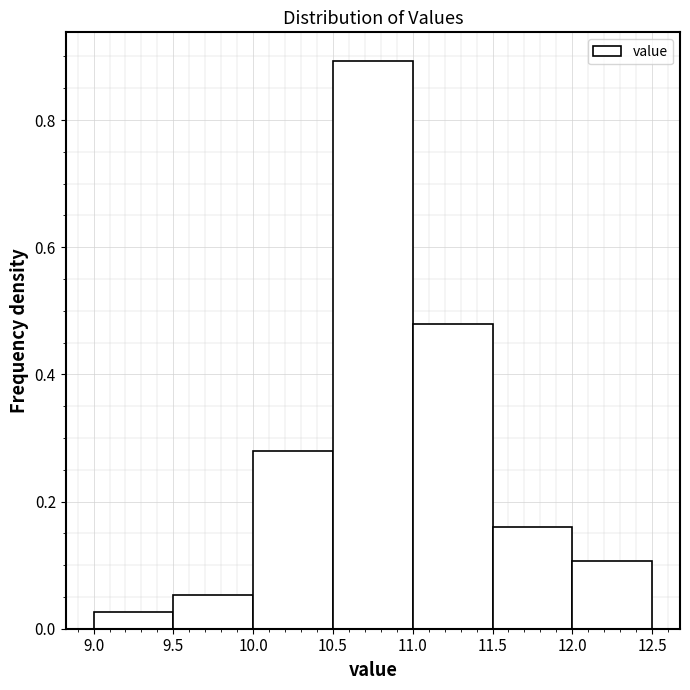

Reading left to right, transcribe this chart: for each bar, give the range it covers on the x-axis and its height. The values are not printed on the chart, so give them approximately, as read against the axis.

9.0 to 9.5: 0.02
9.5 to 10.0: 0.06
10.0 to 10.5: 0.28
10.5 to 11.0: 0.90
11.0 to 11.5: 0.48
11.5 to 12.0: 0.16
12.0 to 12.5: 0.10